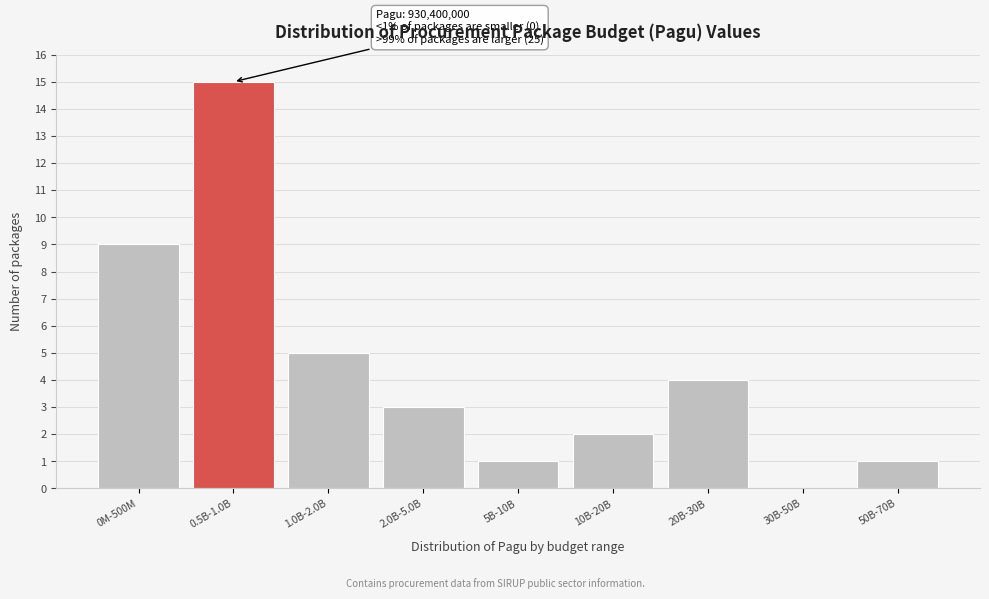

Reading left to right, what are all the values shown in this chart?

0M-500M=9	0.5B-1.0B=15	1.0B-2.0B=5	2.0B-5.0B=3	5B-10B=1	10B-20B=2	20B-30B=4	30B-50B=0	50B-70B=1